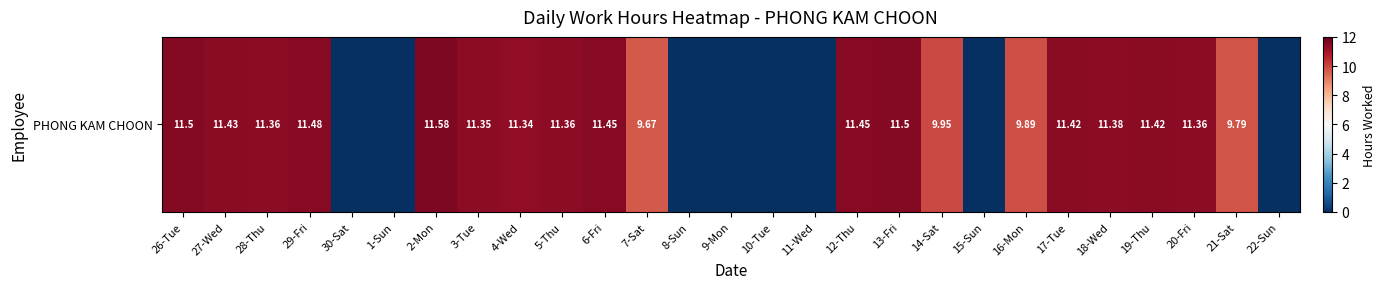

The chart shows a value of -4.9 at 1-Sun. True or false?

False